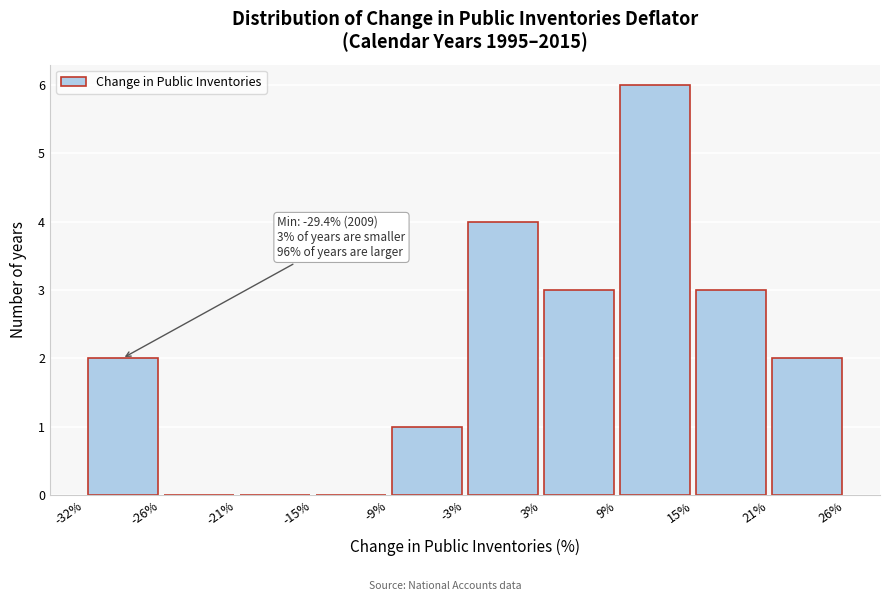

Over which range of the x-axis is the bar tallest?

9% to 15%